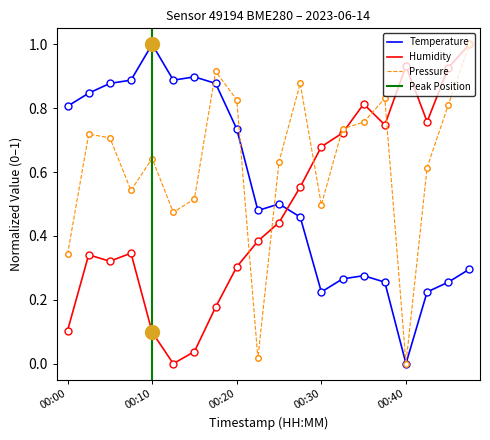

After their last crossing, which series has the higher values: temperature or pressure_norm?

pressure_norm